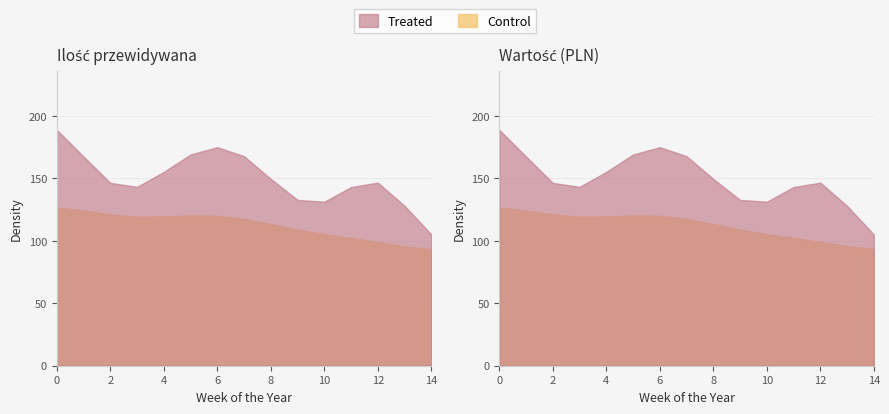

How many data points does each series have?

15